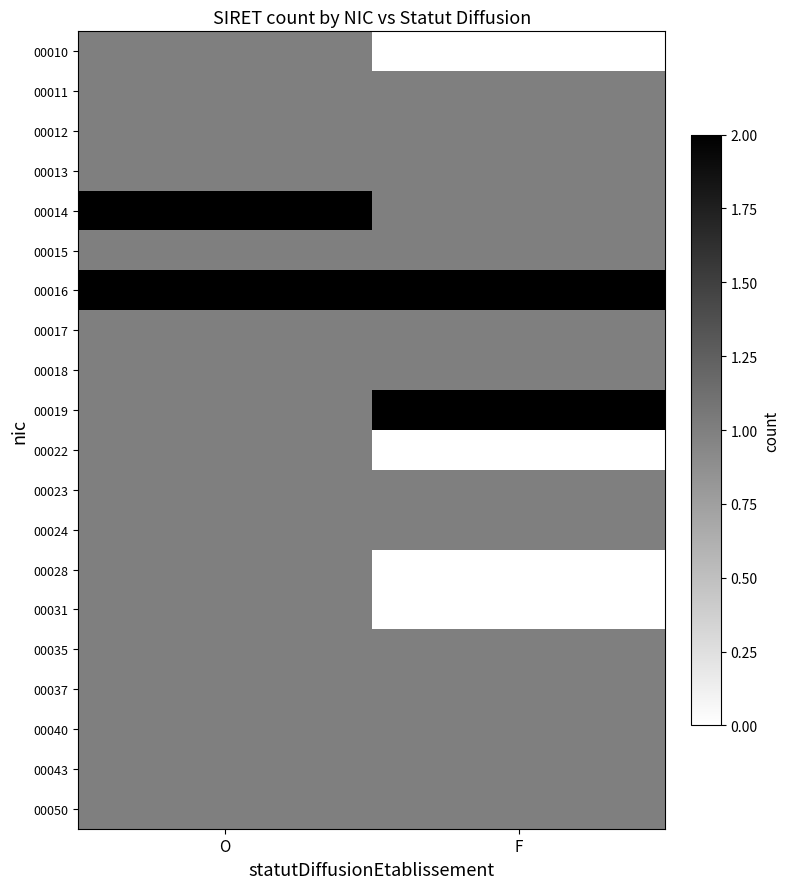

Reading left to right, what are all the values shown in this chart?

00010: O=1	F=0
00011: O=1	F=1
00012: O=1	F=1
00013: O=1	F=1
00014: O=2	F=1
00015: O=1	F=1
00016: O=2	F=2
00017: O=1	F=1
00018: O=1	F=1
00019: O=1	F=2
00022: O=1	F=0
00023: O=1	F=1
00024: O=1	F=1
00028: O=1	F=0
00031: O=1	F=0
00035: O=1	F=1
00037: O=1	F=1
00040: O=1	F=1
00043: O=1	F=1
00050: O=1	F=1